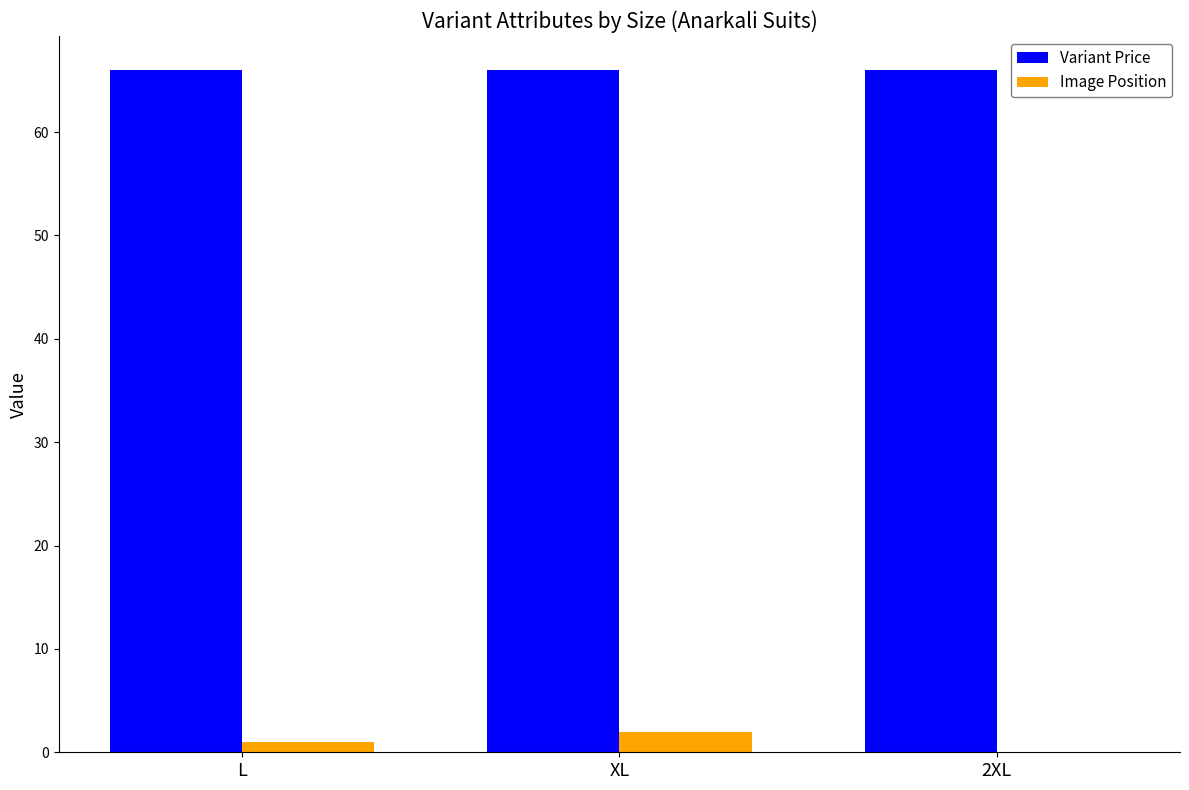

How many values in Image Position are above zero?

2